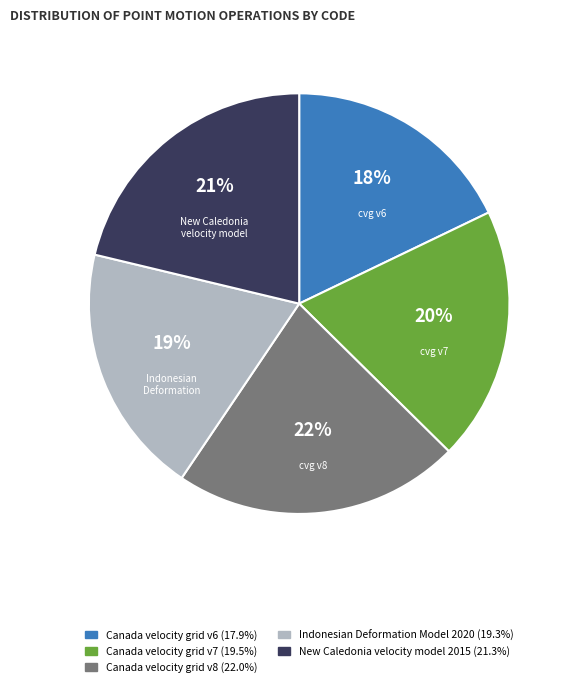

Count the number of slices in the pie.

5